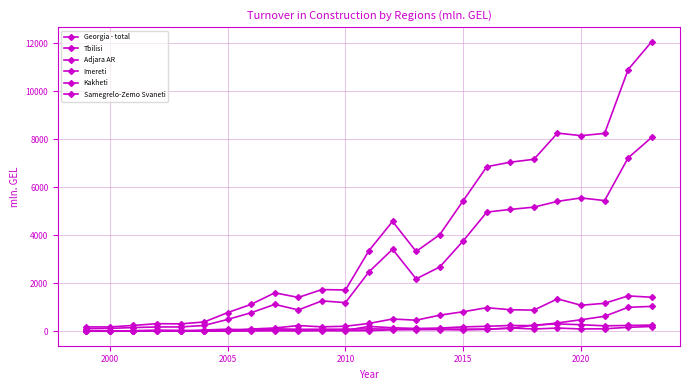

True or false: Kakheti has more than 2 points higher than both neighbors.

True